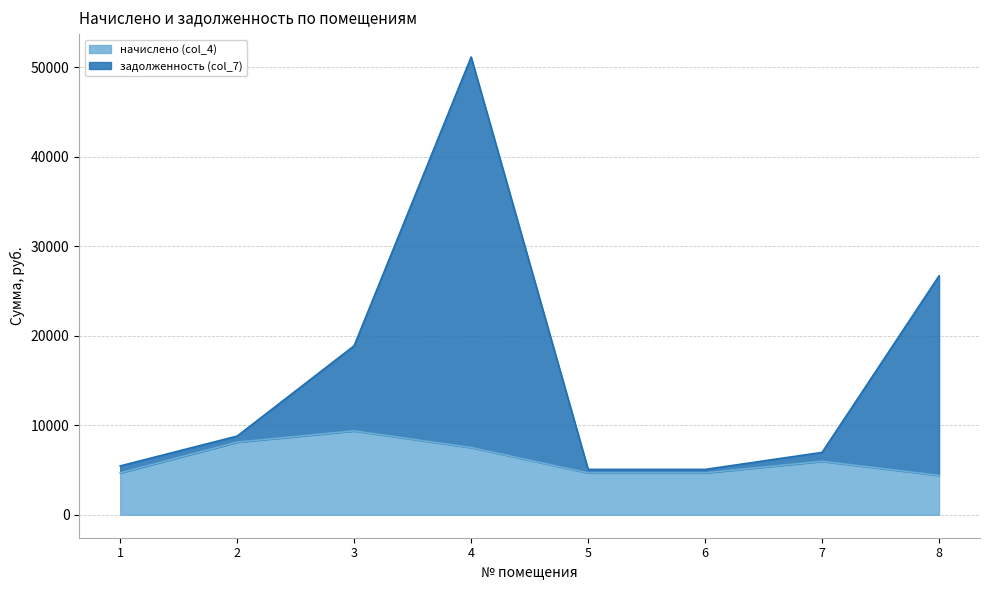

Where does the задолженность (col_7) series first go above 8798?

2